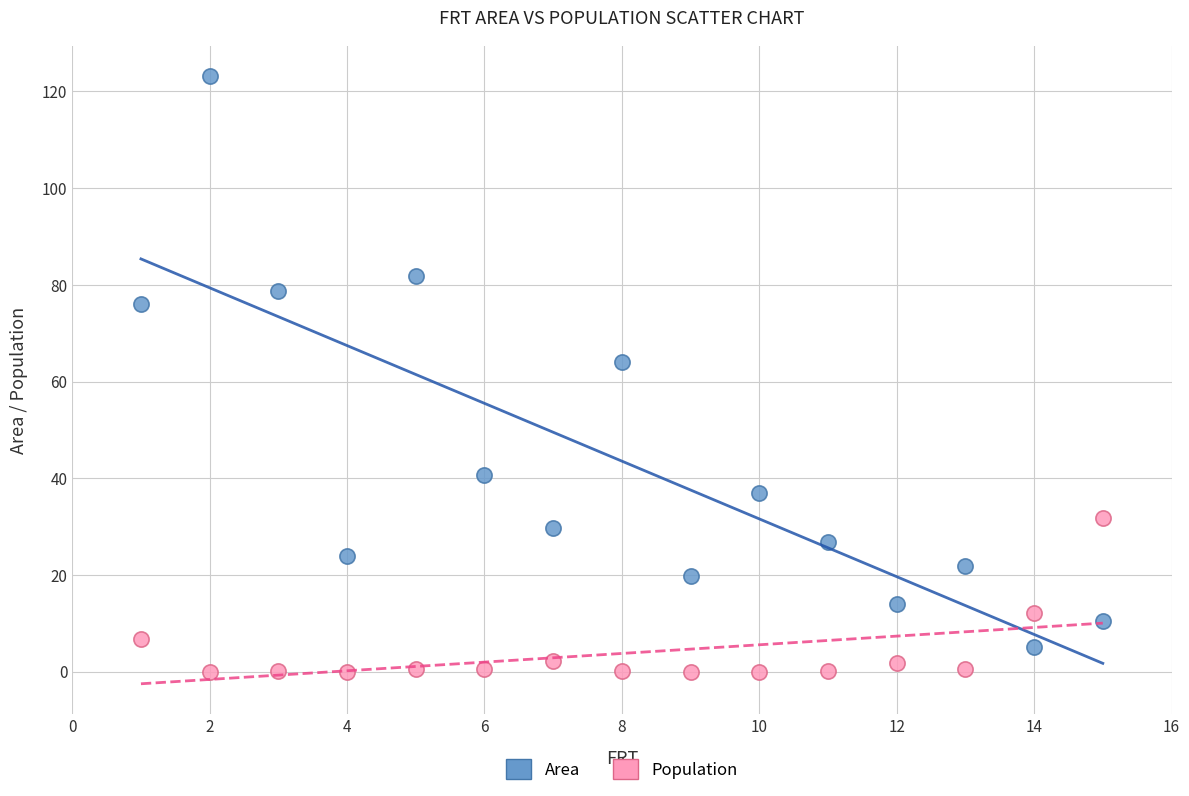

Which series contains the highest Y value?

Area